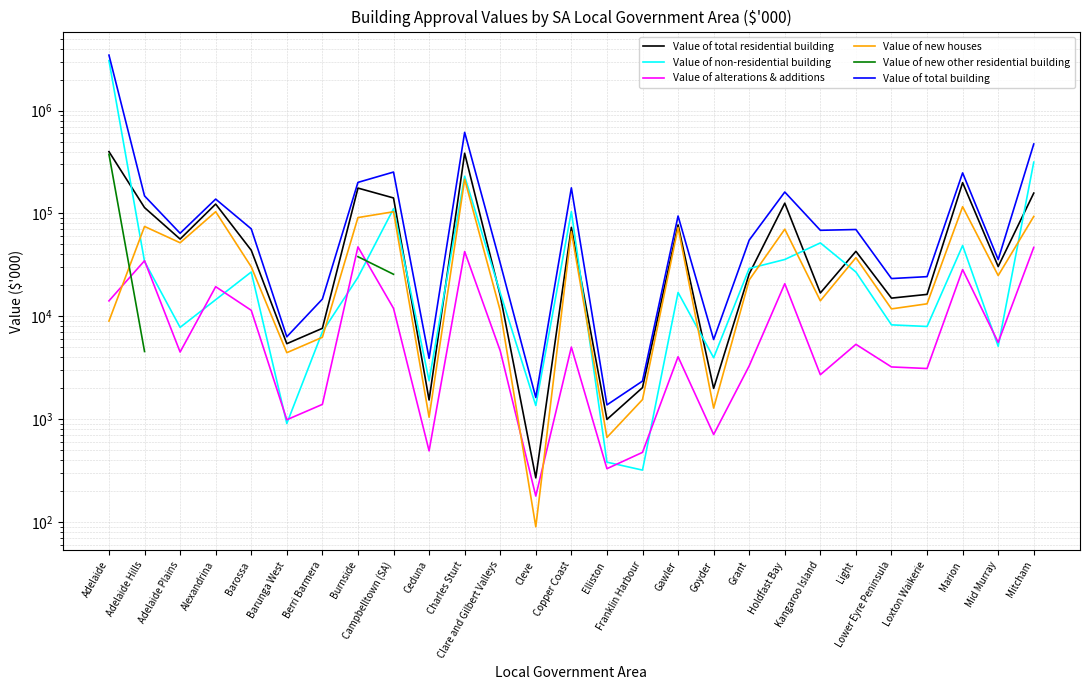

Which series changed the most between Adelaide Hills and Clare and Gilbert Valleys?

Value of total building